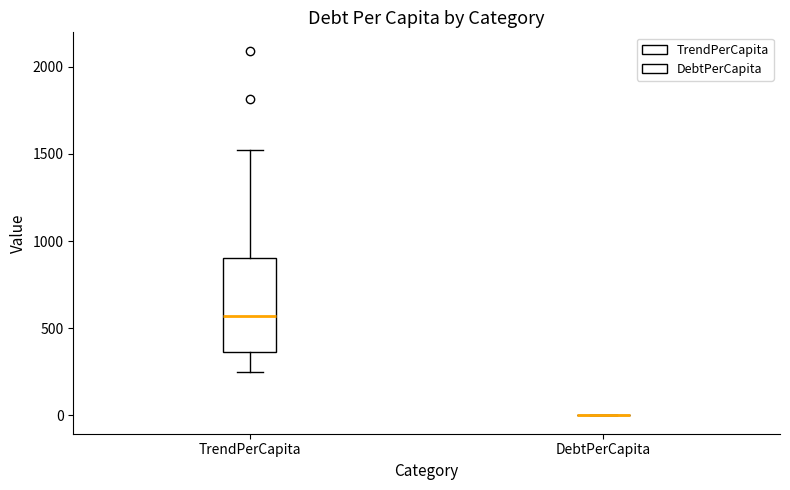

Reading left to right, read every box against the y-axis: the position of its median line, the range the box covers, and the ends of its whiskers. The values are not printed on the chart, so give them approximately, as read against the axis.

TrendPerCapita: median 550, box 350 to 900, whiskers 250 to 1500
DebtPerCapita: box collapsed to a line at 0, whiskers 0 to 0